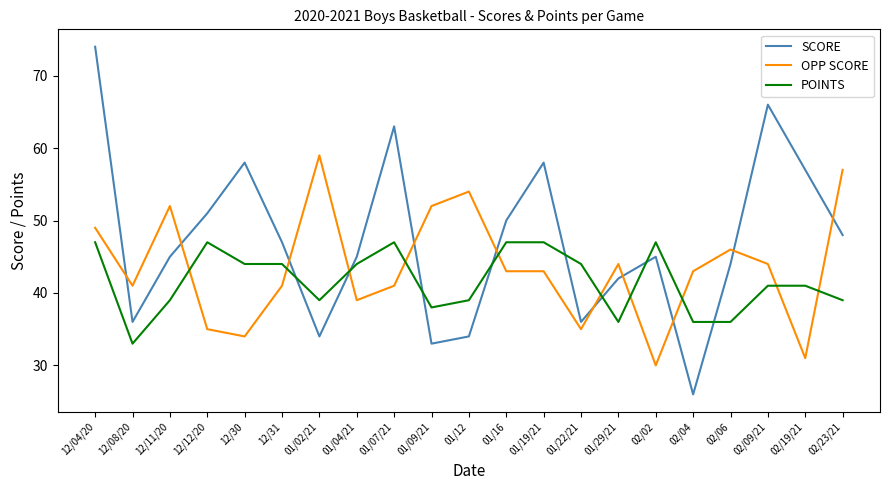

True or false: OPP SCORE has more than 0 interior local peaks.

True